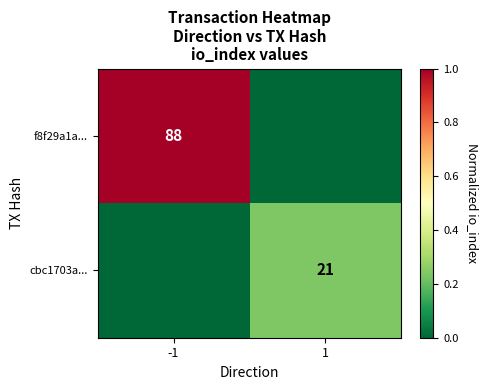

Is the value of f8f29a1a... at -1 greater than the value of cbc1703a... at 1?

Yes